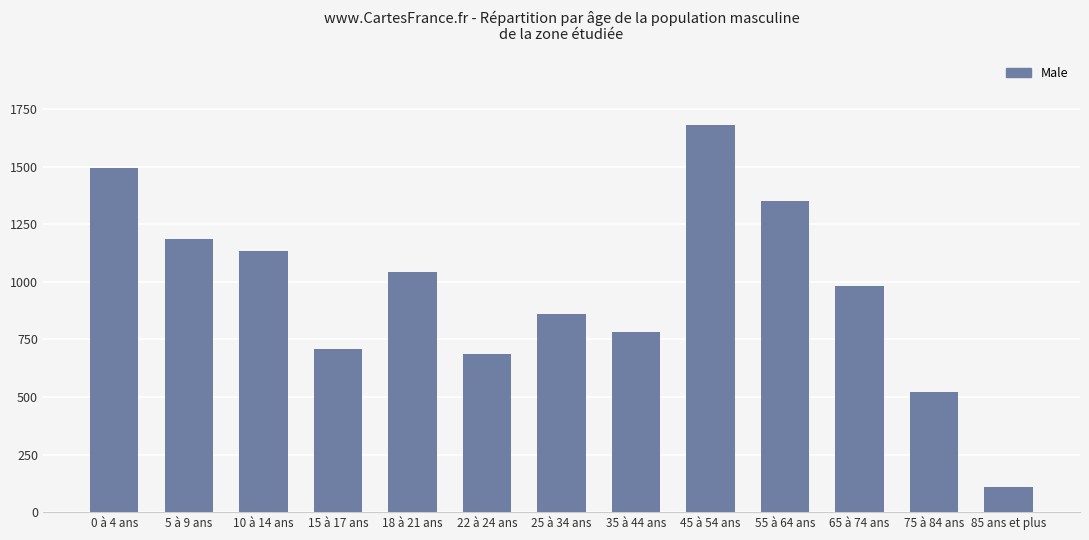

What is the label of the 12th bar from the right?

5 à 9 ans